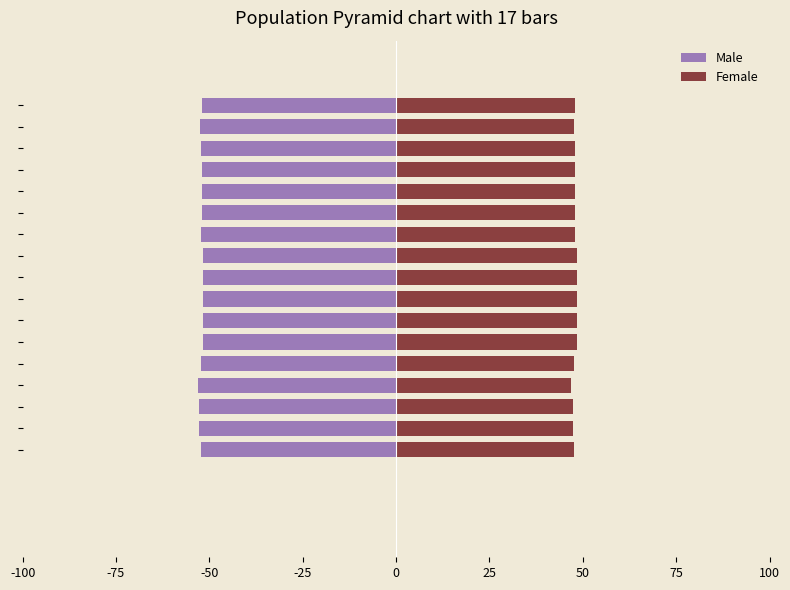

What is the average value of the Female series?

47.9